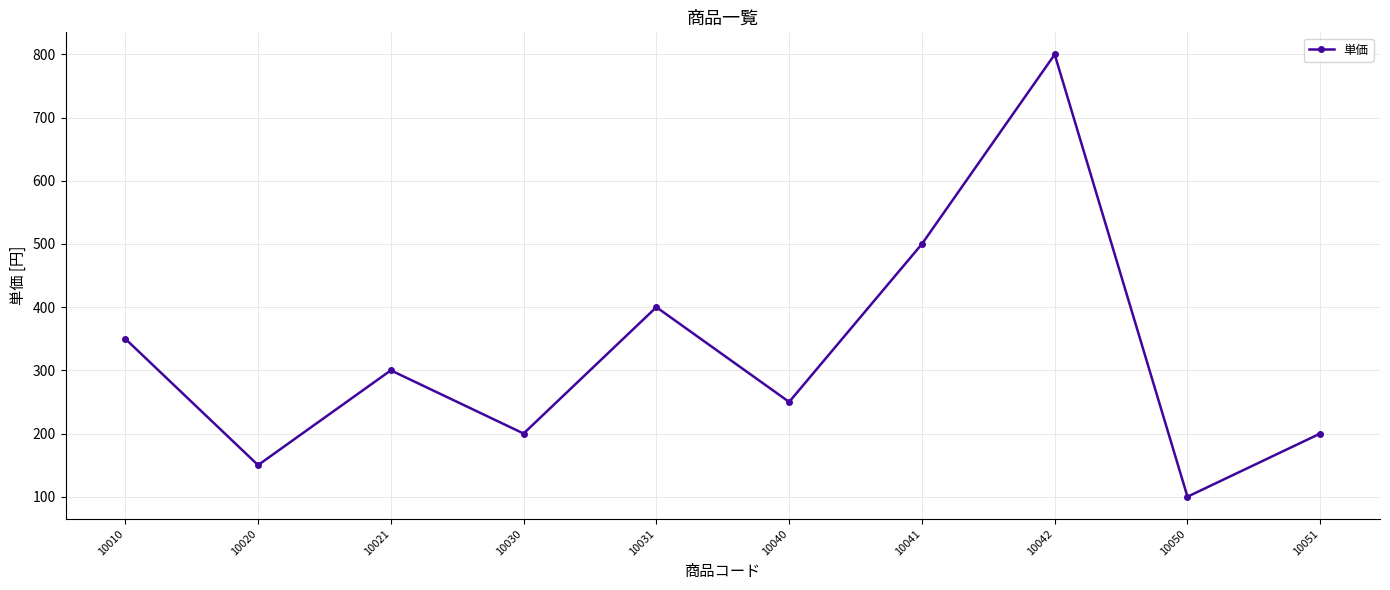

True or false: the data has more than 0 interior local peaks.

True